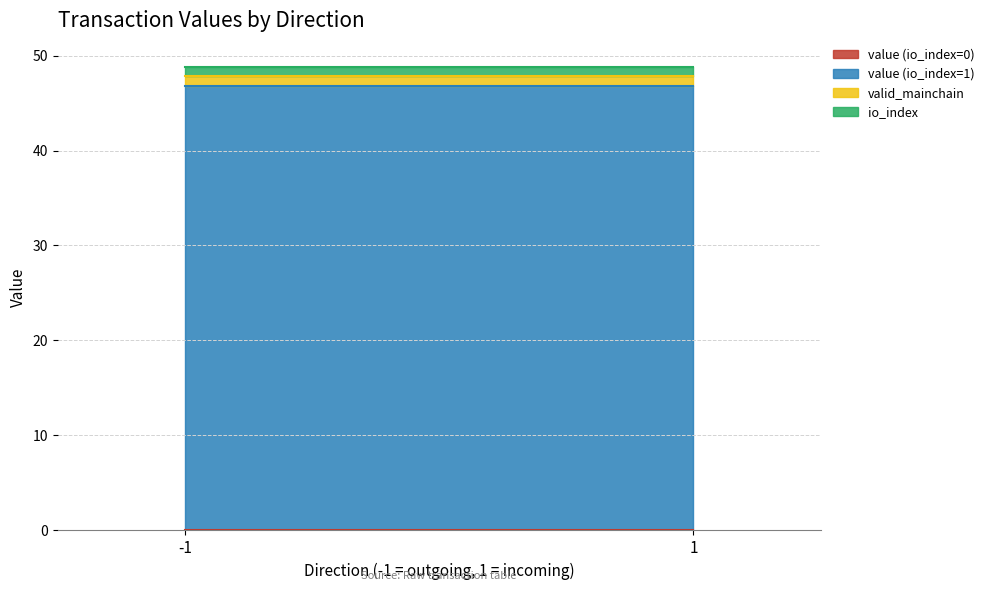

How many lines are shown in the chart?

4